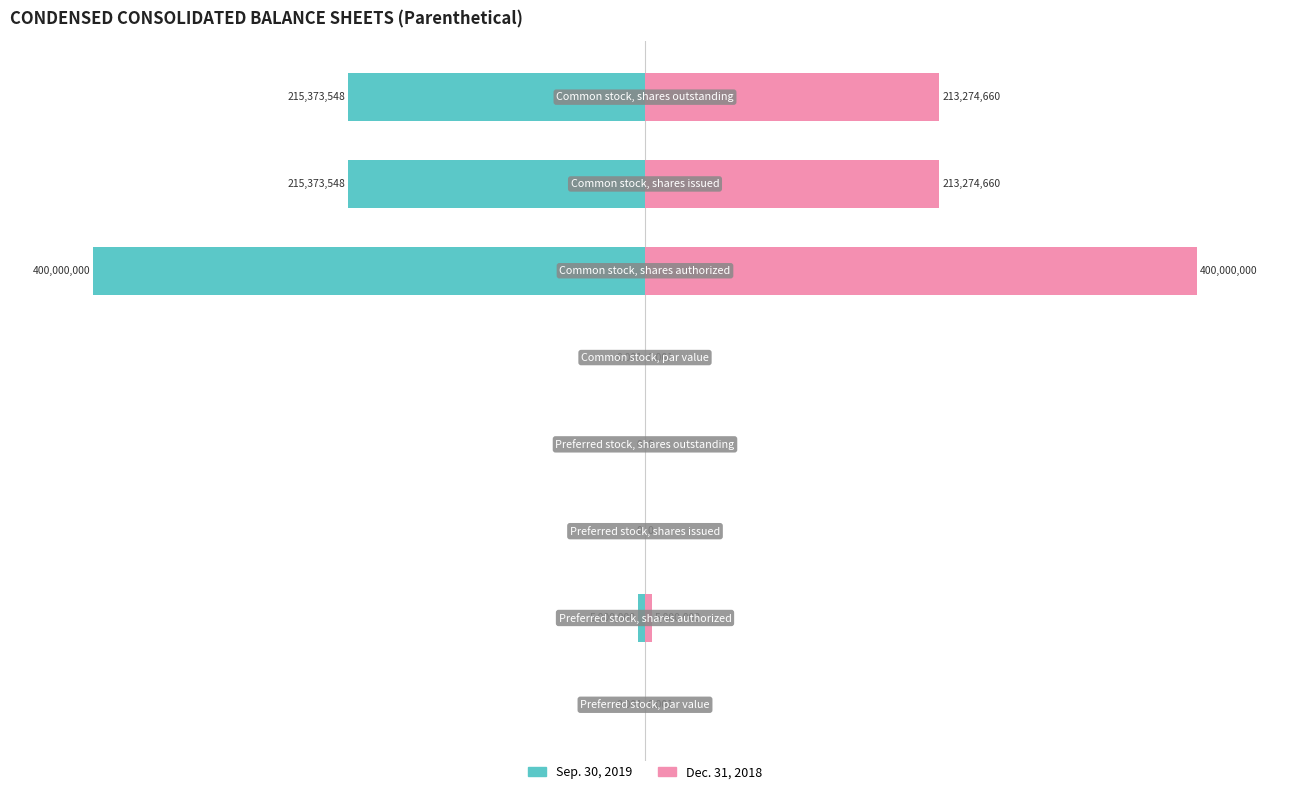

What are all the series names shown in the legend?

Sep. 30, 2019, Dec. 31, 2018